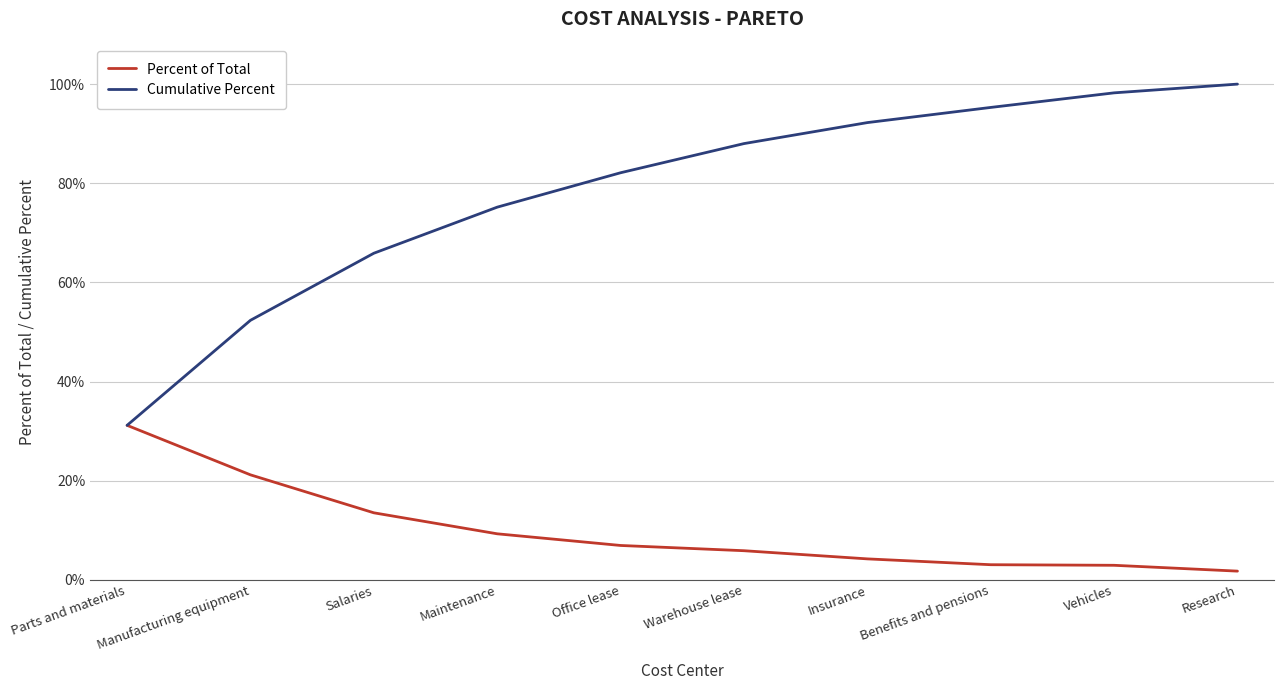

What is the label of the 1st point from the left?

Parts and materials